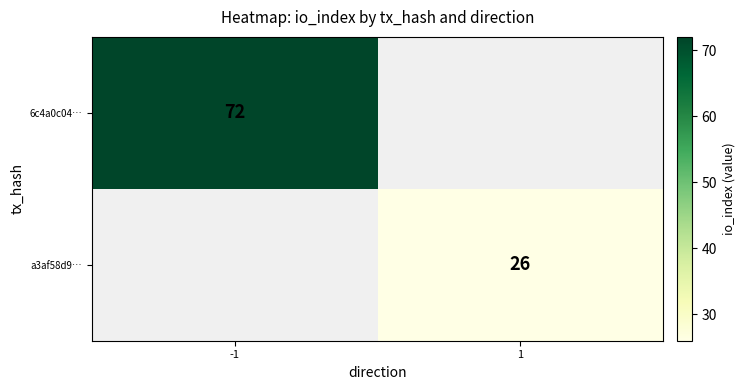

True or false: 6c4a0c04… has a value of 107 at -1.

False